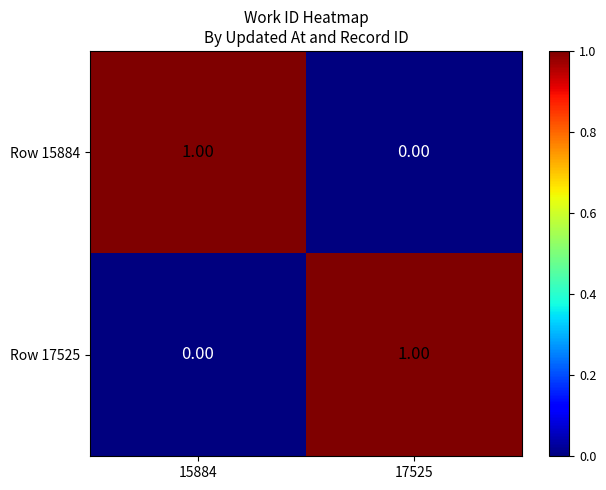

What is the total value across all series at 17525?

1